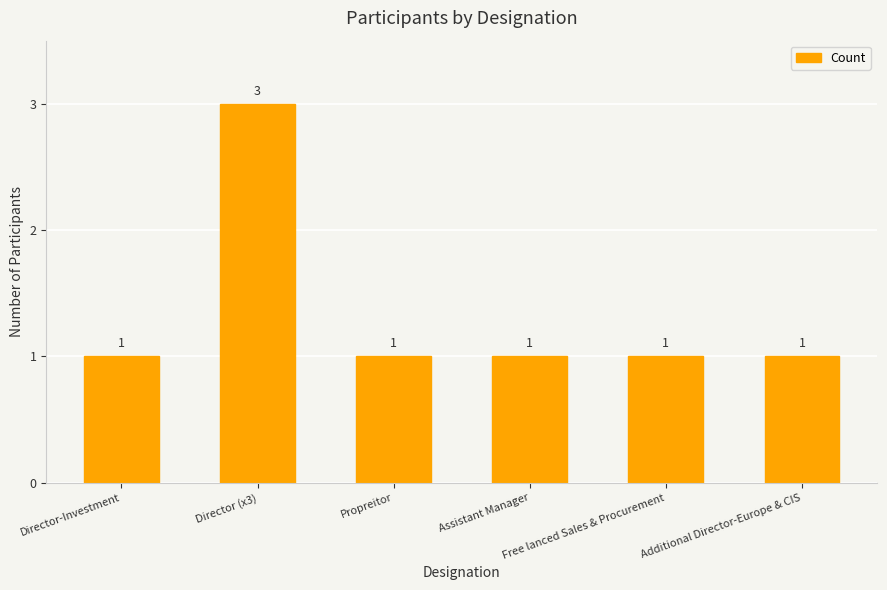

What is the value of the 5th bar from the left?

1